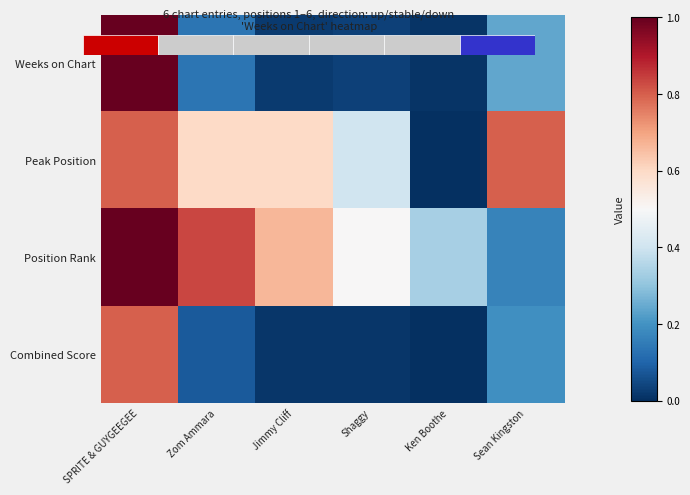

Count the Position Rank values in the range 0 to 1.

6